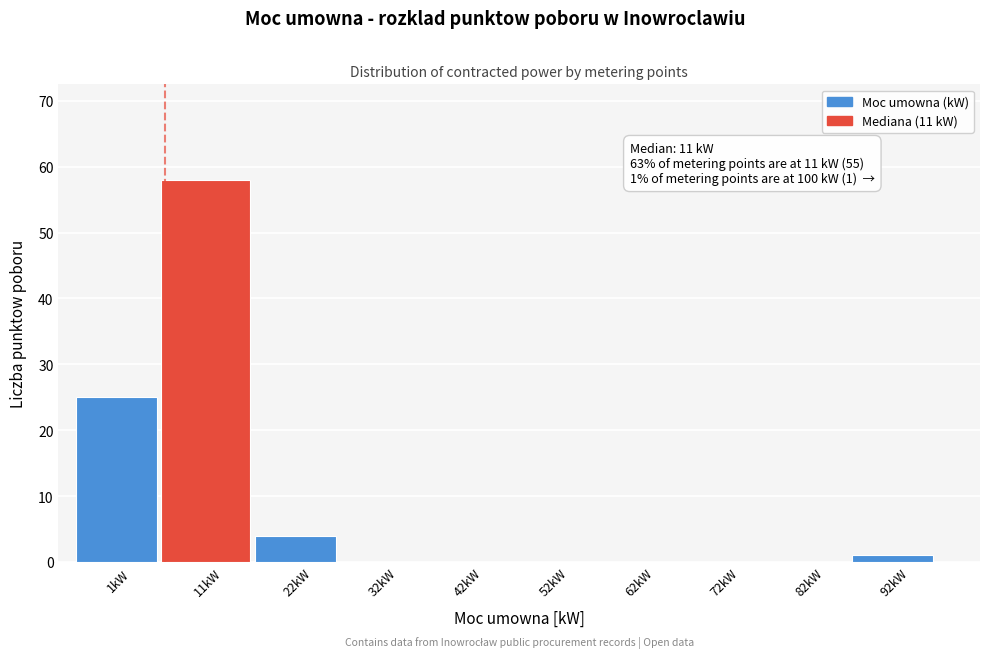

Reading left to right, extract all data points from this chart.

1kW=25	11kW=58	22kW=4	32kW=0	42kW=0	52kW=0	62kW=0	72kW=0	82kW=0	92kW=1